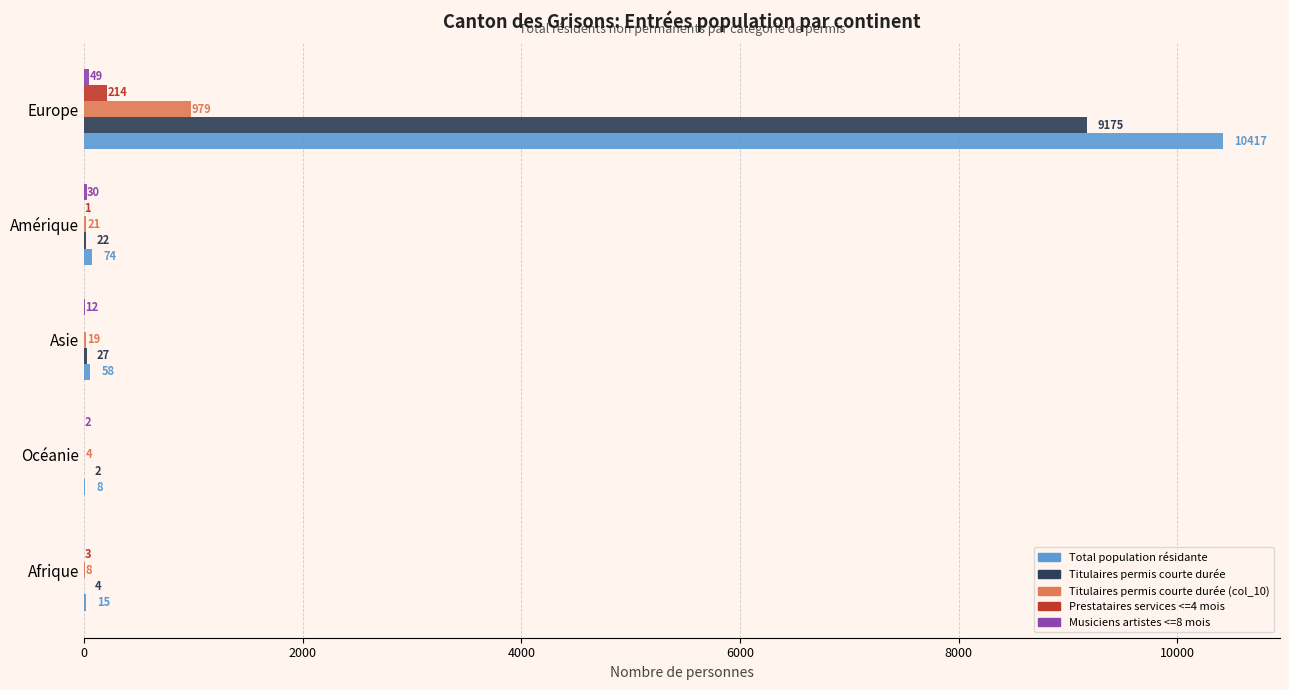

Between Afrique and Amérique, which series saw the biggest shift?

Total population résidante